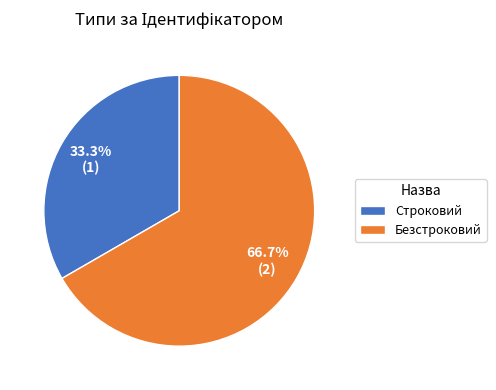

To the nearest percent, what portion does Безстроковий represent?

67%